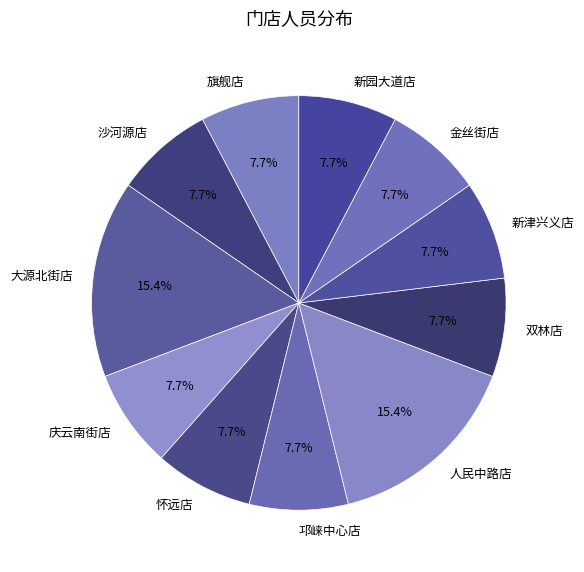

Does any single category account for the majority?

No